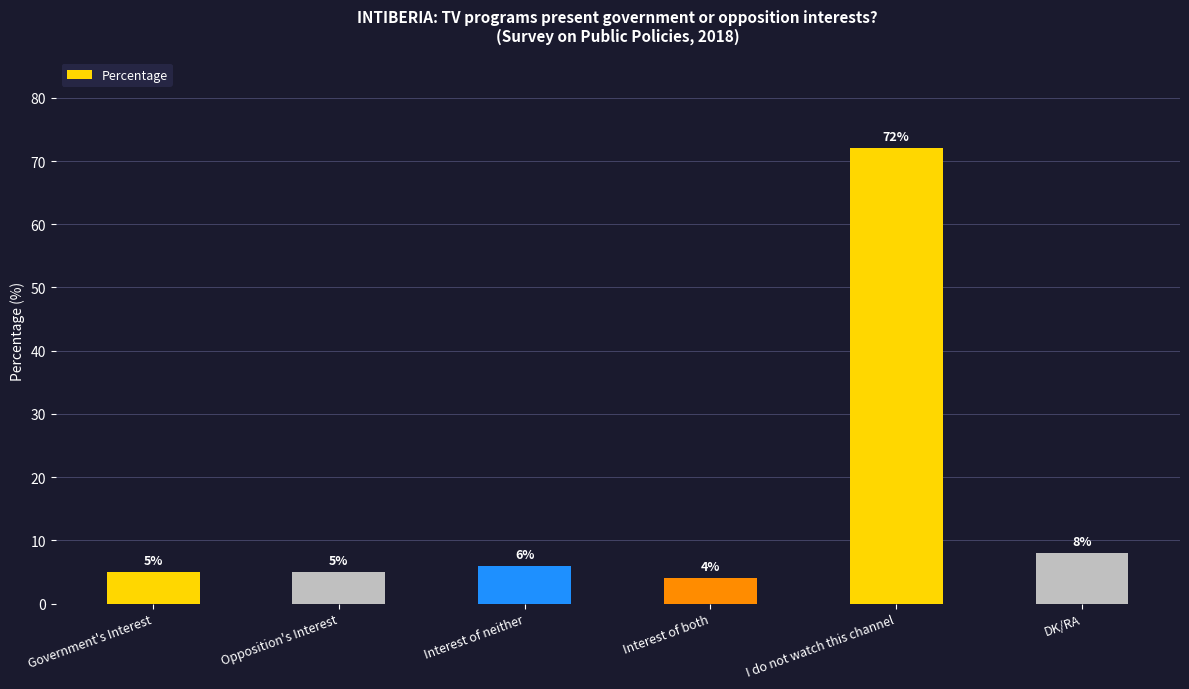

Are the bars horizontal?

No